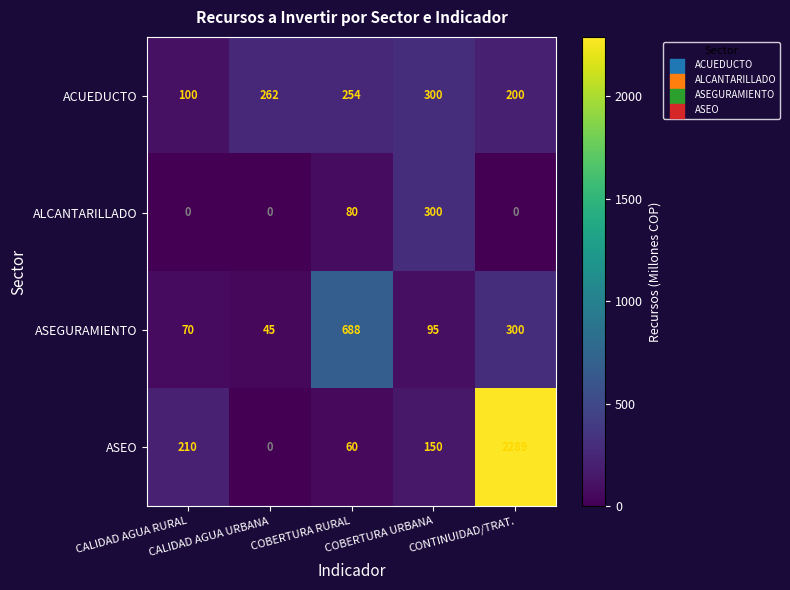

At COBERTURA RURAL, list the series in order from largest to smallest.

ASEGURAMIENTO, ACUEDUCTO, ALCANTARILLADO, ASEO